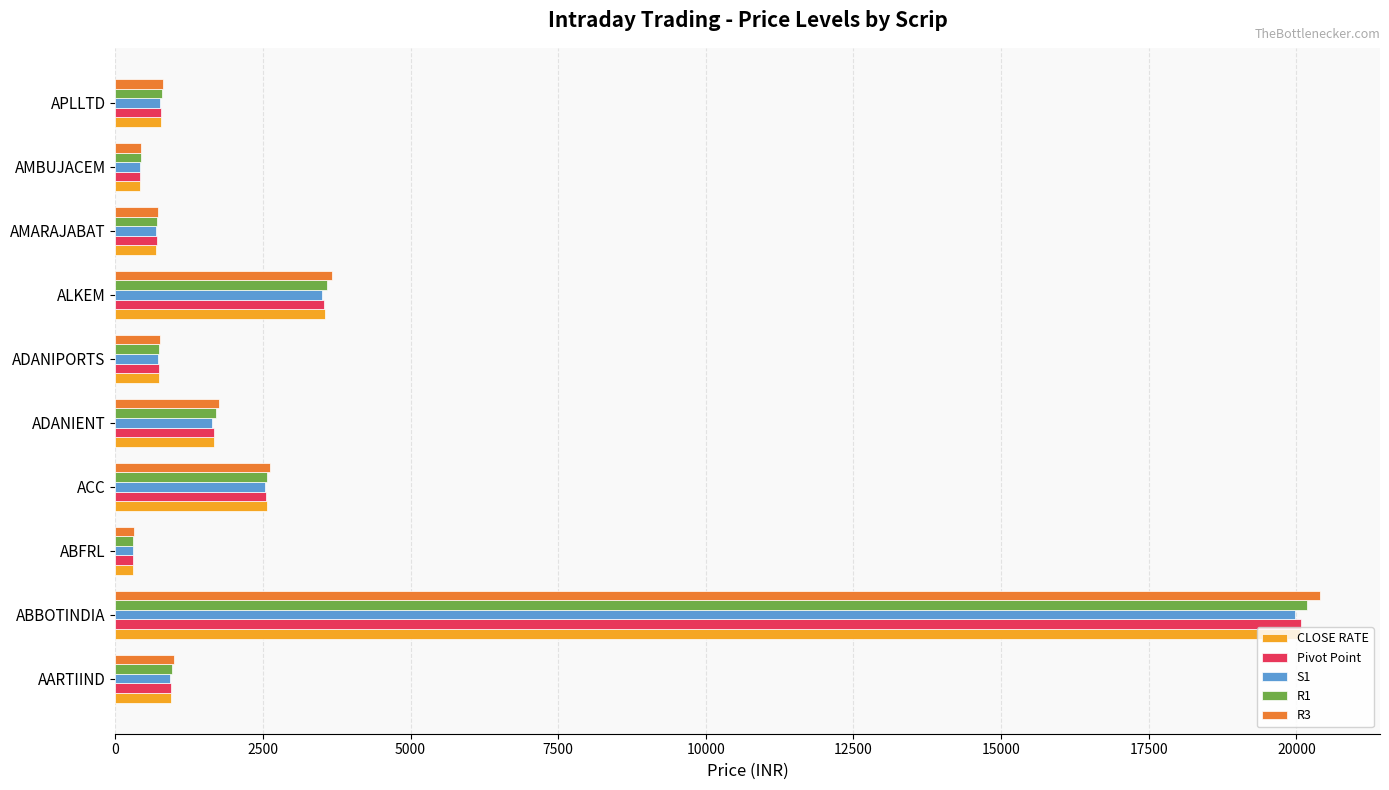

At which label is S1 closest to 10133?

ALKEM